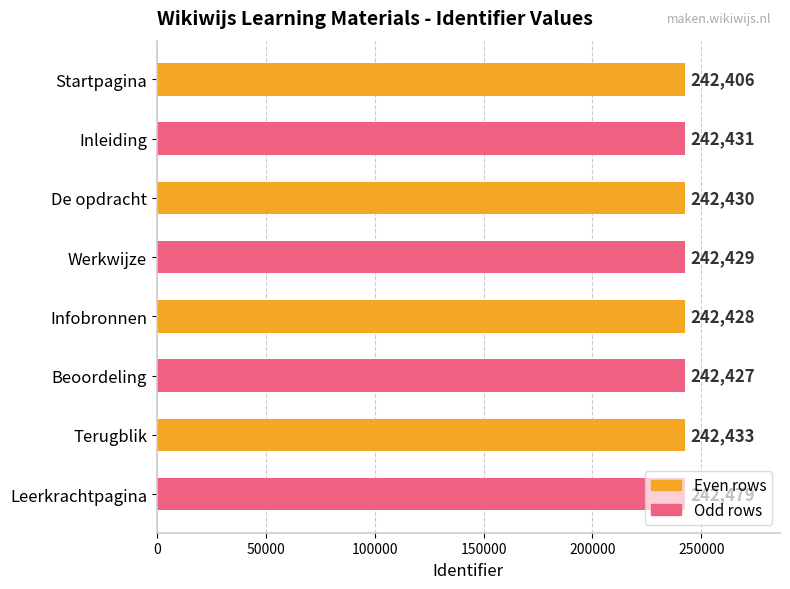

What is the label of the 8th bar from the top?

Leerkrachtpagina